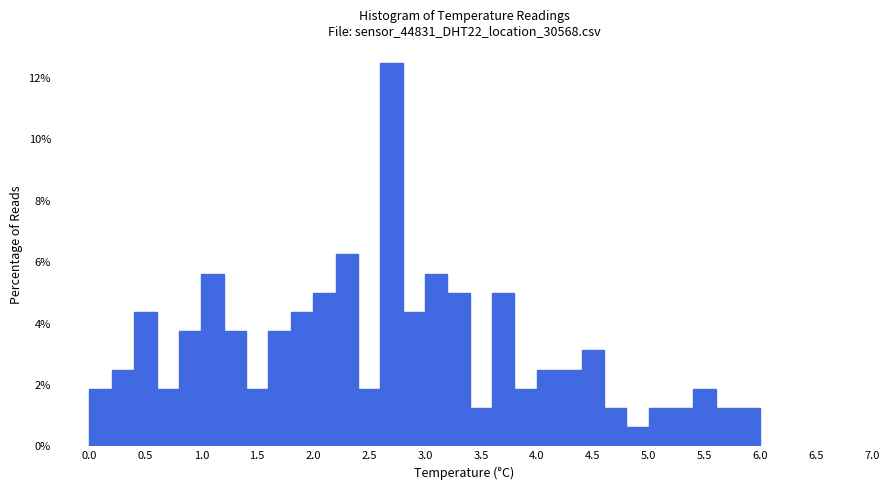

How tall is the bar that spans 4.4 to 4.6 on the x-axis? The values are not printed on the chart, so give them approximately, as read against the axis.

3.2